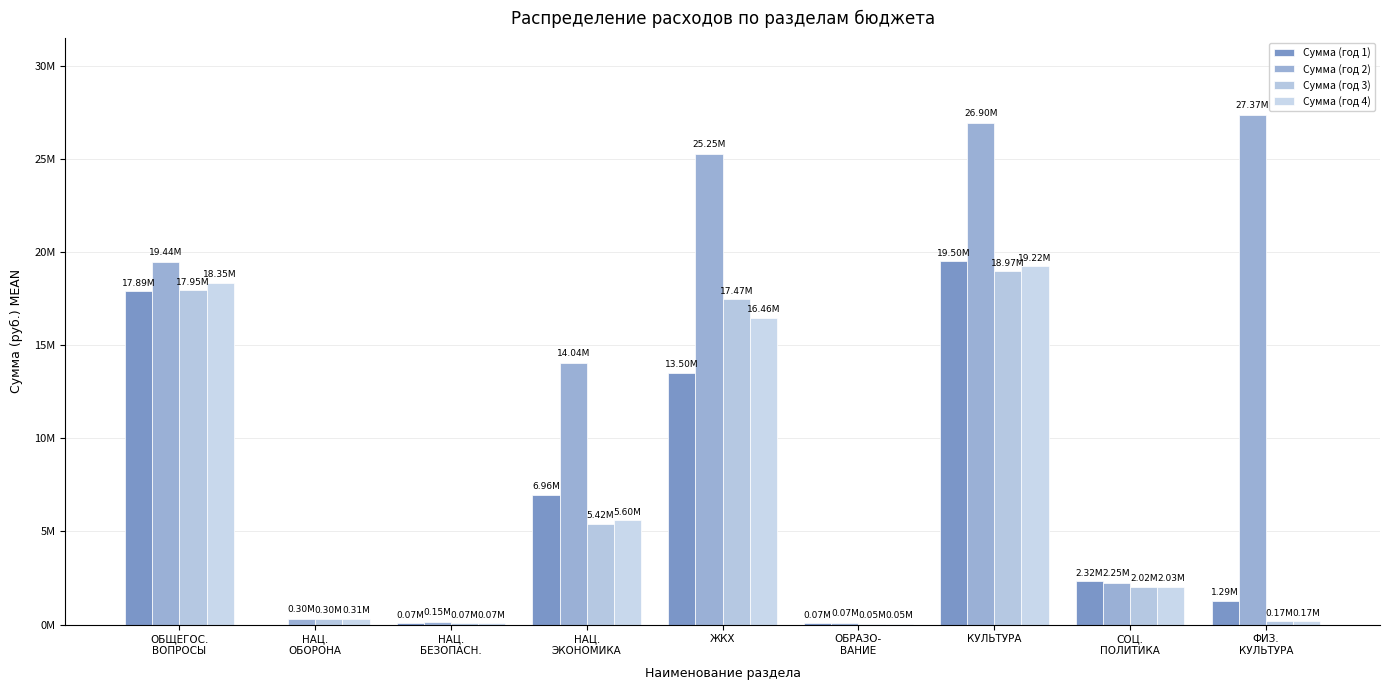

At how many categories does at least one series exceed 21003217?

3